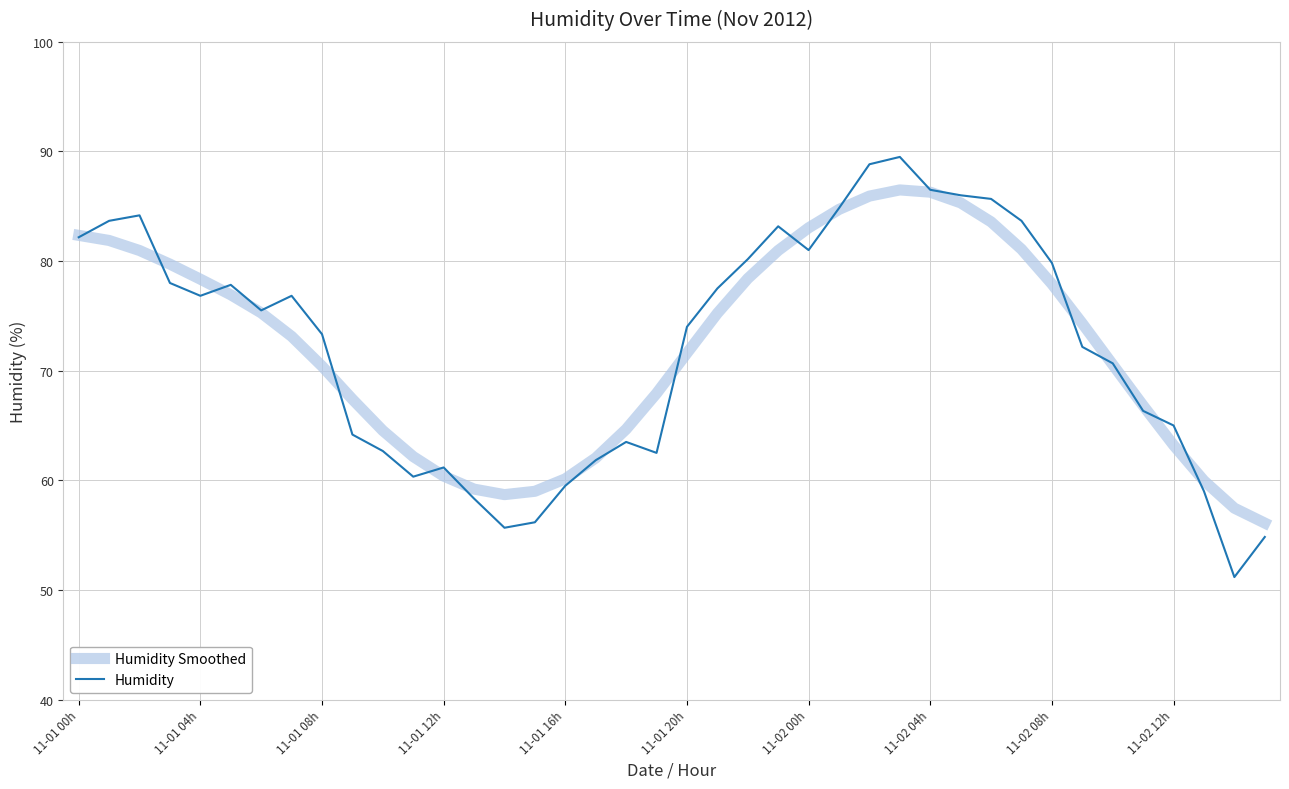

At how many categories does at least one series exceed 52?

40